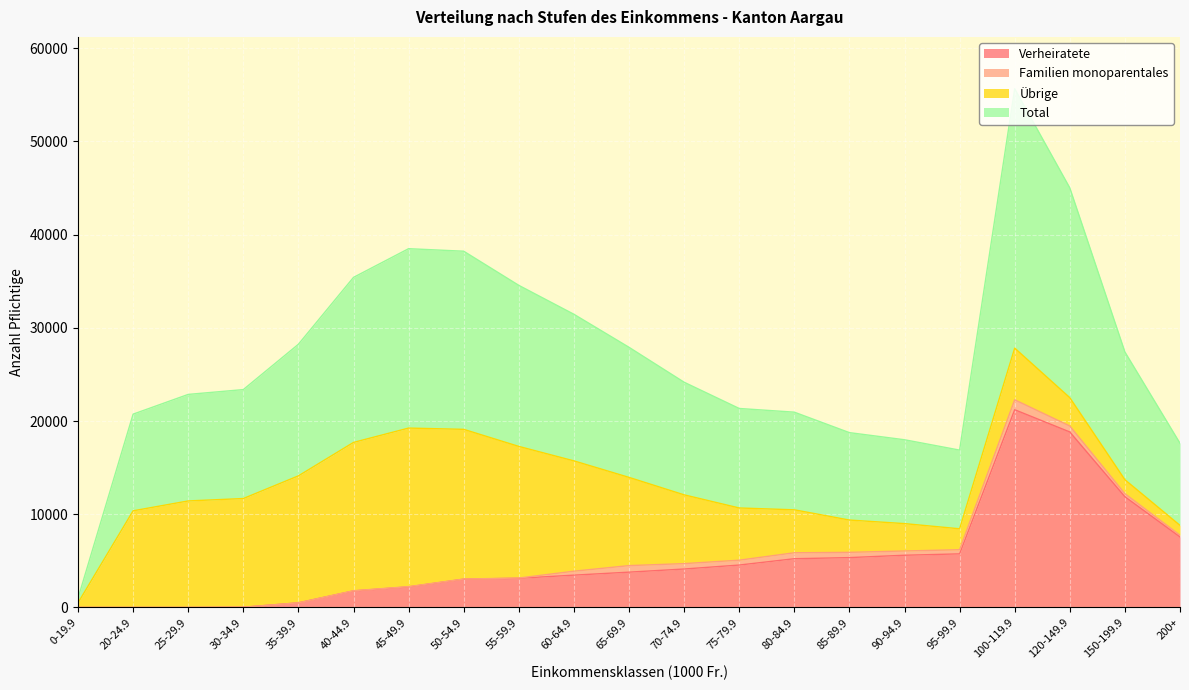

The value of Total at 150-199.9 is 7650. True or false?

False